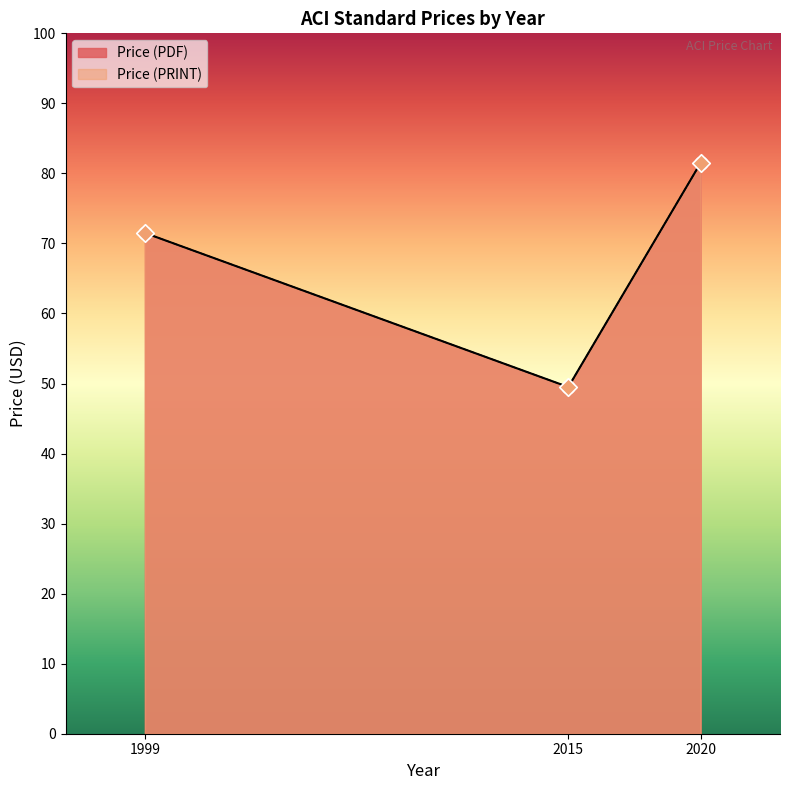

At how many categories does at least one series exceed 62?

2